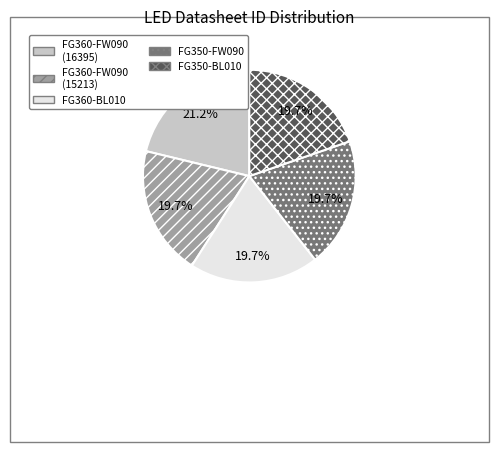

Is there a majority slice in this chart?

No